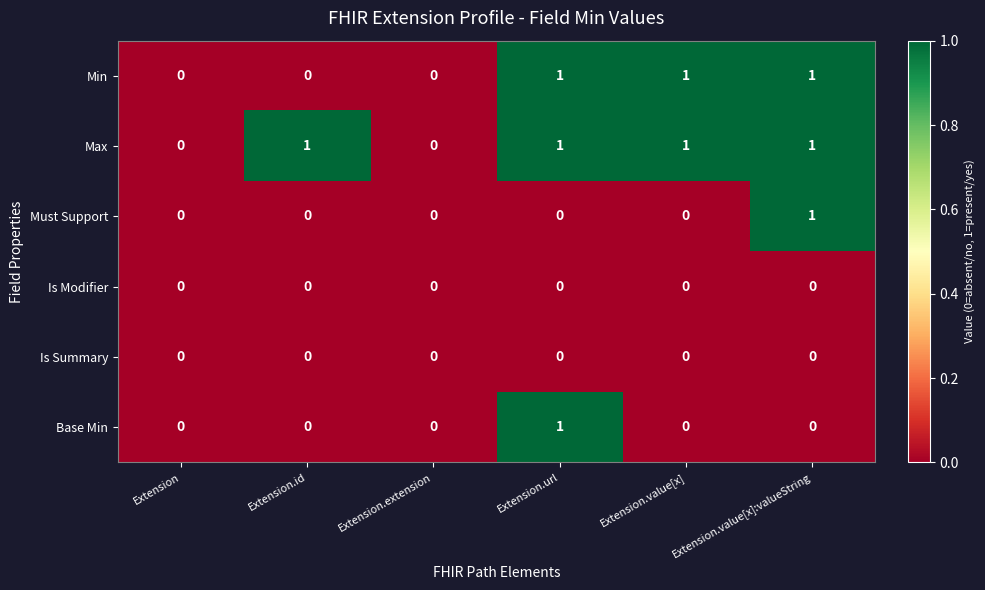

Count the number of categories in the chart.

6